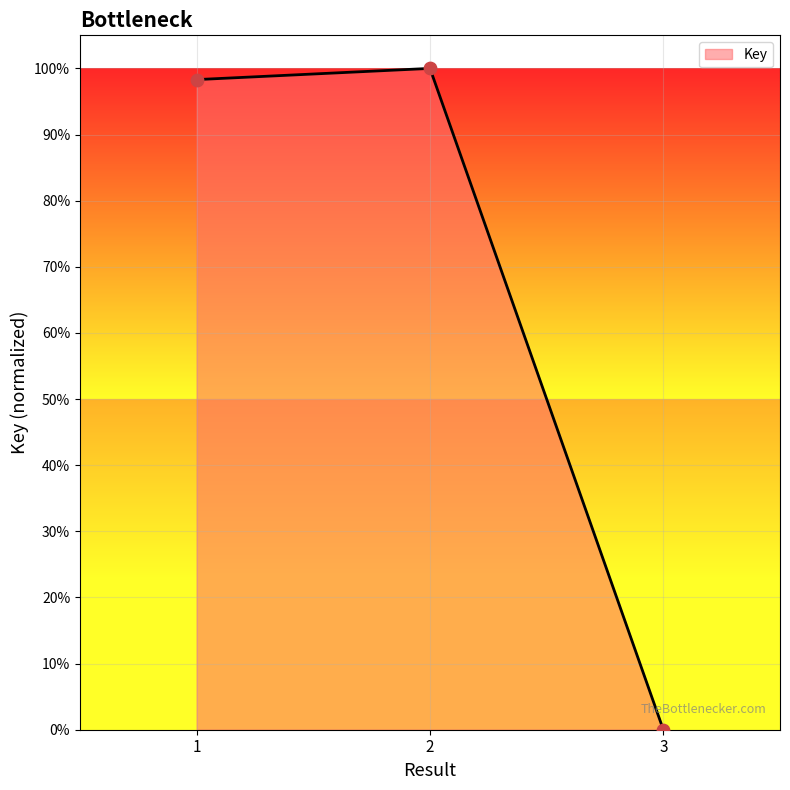

Does the chart have visible grid lines?

Yes